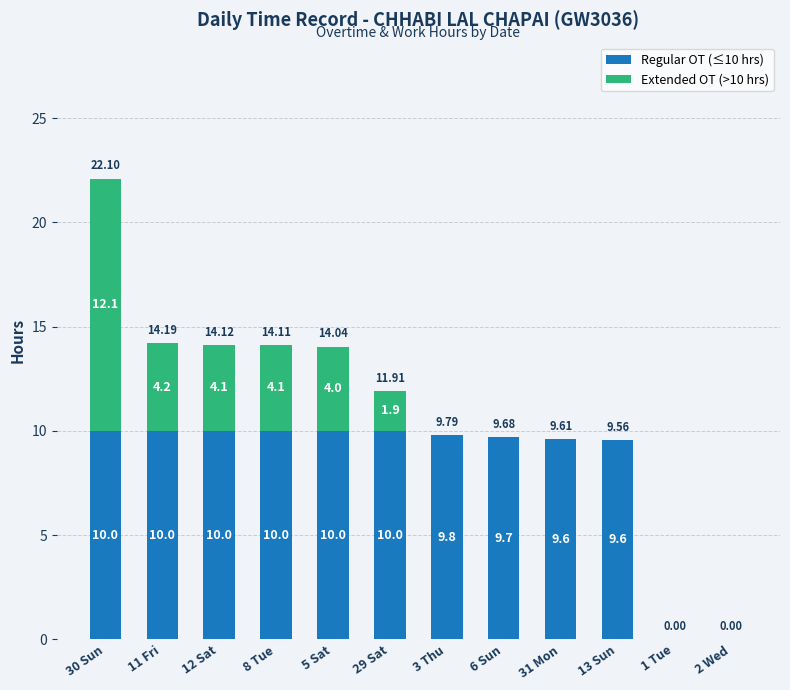

What is the average value of the Regular OT (≤10 hrs) series?

8.2